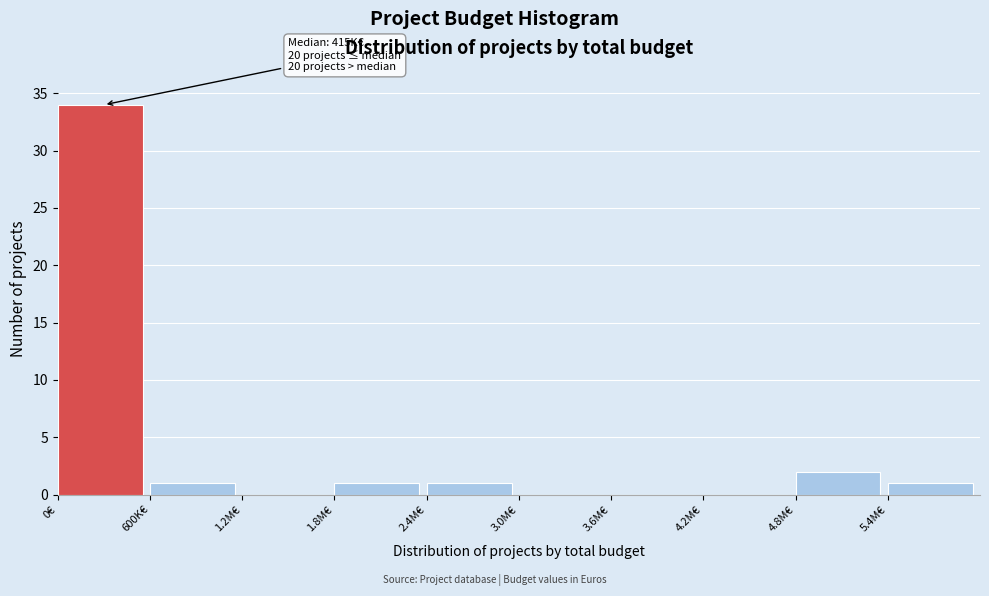

Reading right to left, what are all the values shown in this chart?

5.4M€=1	4.8M€=2	4.2M€=0	3.6M€=0	3.0M€=0	2.4M€=1	1.8M€=1	1.2M€=0	600K€=1	0€=34